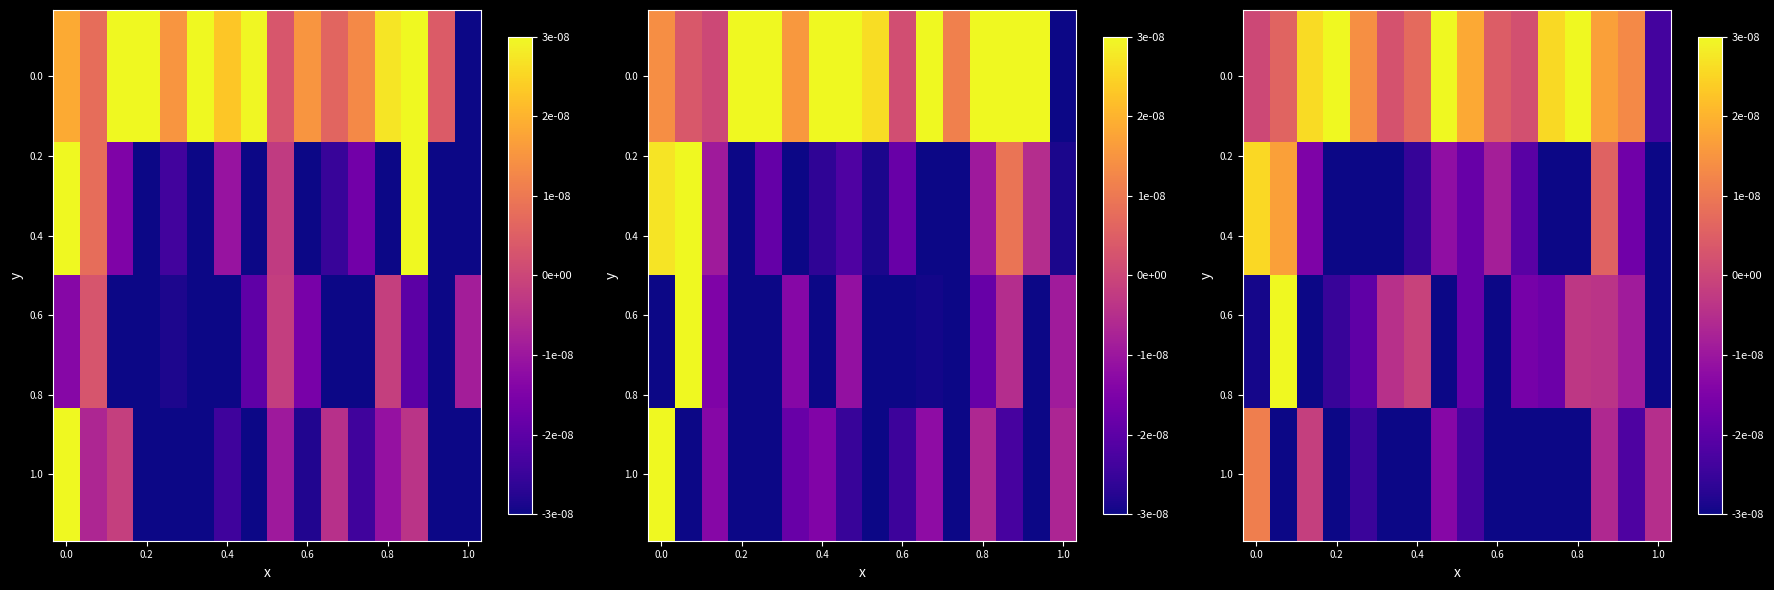

How many categories are shown in the chart?

16